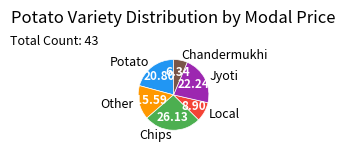

Is the sum of Local and Other greater than half?

No